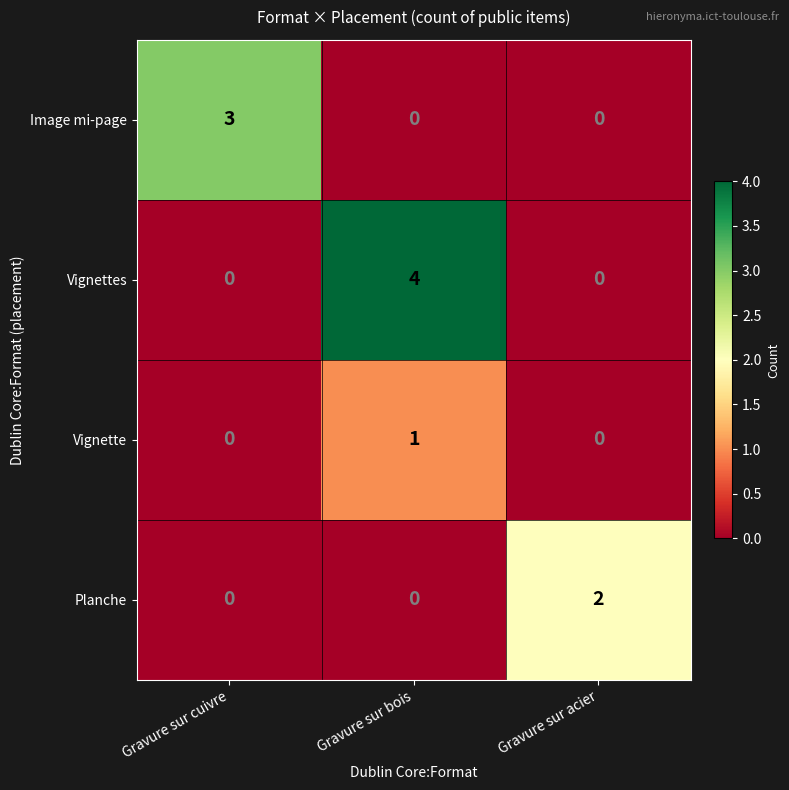

Count the Vignette values in the range 0 to 1.

3